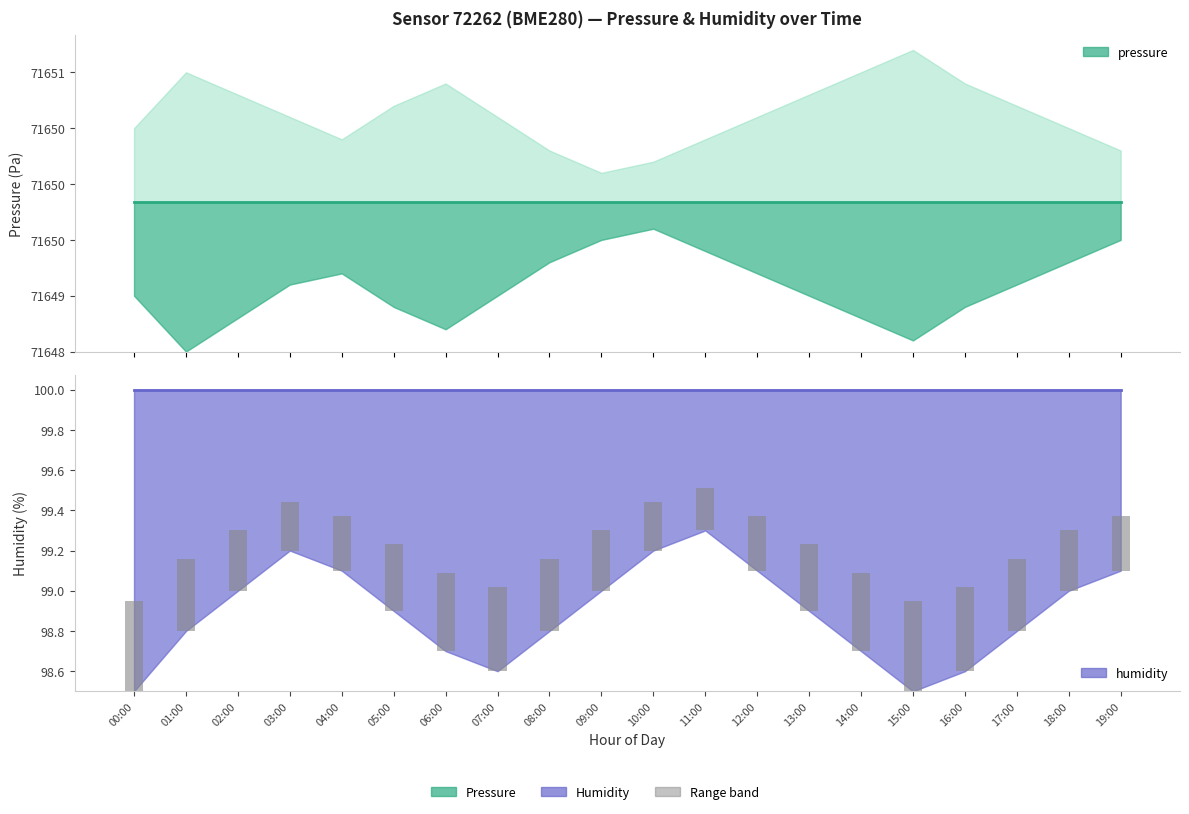

List the series in order of their peak value, lowest first.

humidity, pressure